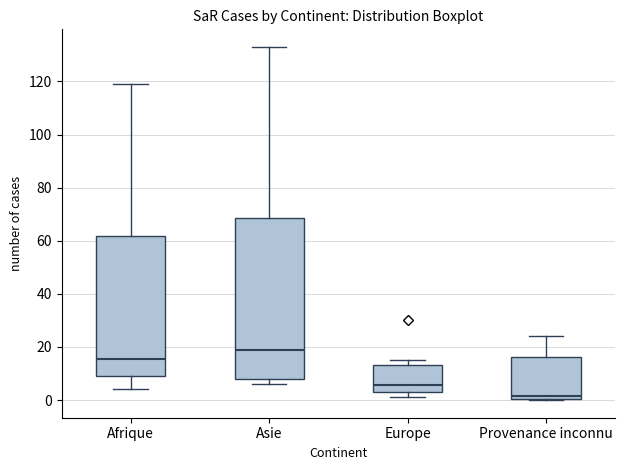

Reading left to right, read every box against the y-axis: the position of its median line, the range the box covers, and the ends of its whiskers. The values are not printed on the chart, so give them approximately, as read against the axis.

Afrique: median 16, box 10 to 62, whiskers 4 to 120
Asie: median 20, box 8 to 68, whiskers 6 to 134
Europe: median 6, box 4 to 14, whiskers 2 to 16
Provenance inconnu: median 2, box 0 to 16, whiskers 0 to 24